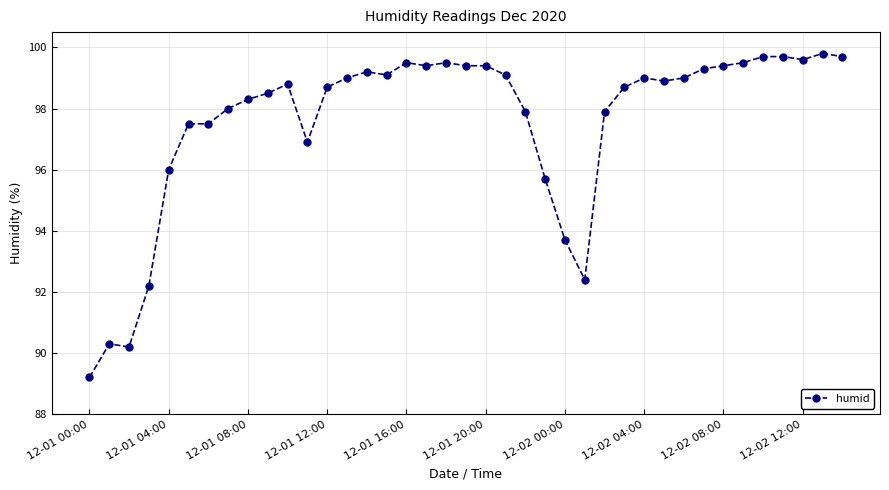

What is the difference between the maximum and minimum values?

10.6